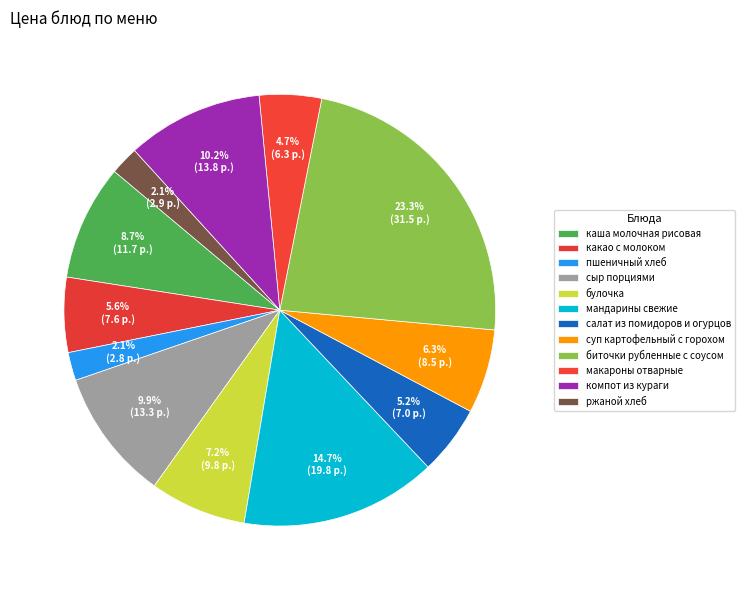

How many segments does this pie chart have?

12